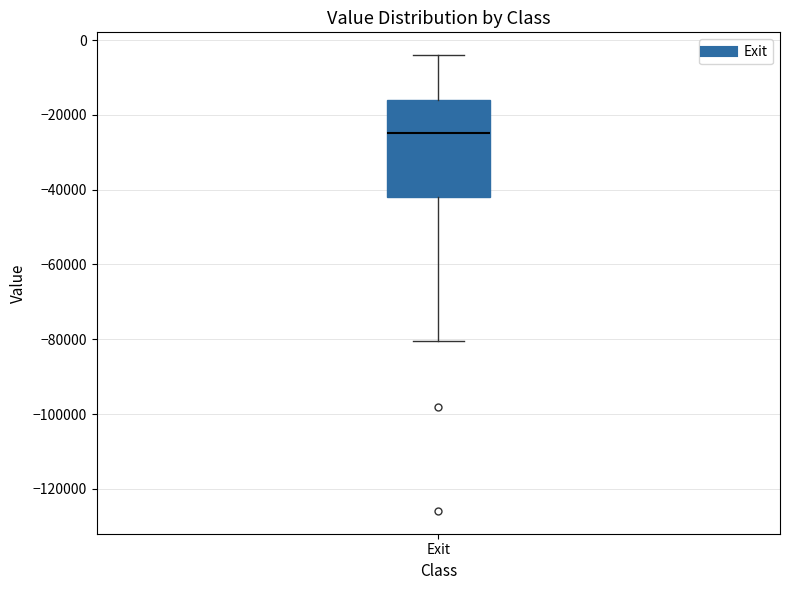

Transcribe this box plot: give where the median line is, the range the box spans, and where the two whiskers end, as read against the y-axis. The values are not printed on the chart, so give them approximately, as read against the axis.

median -24000, box -42000 to -16000, whiskers -80000 to -4000